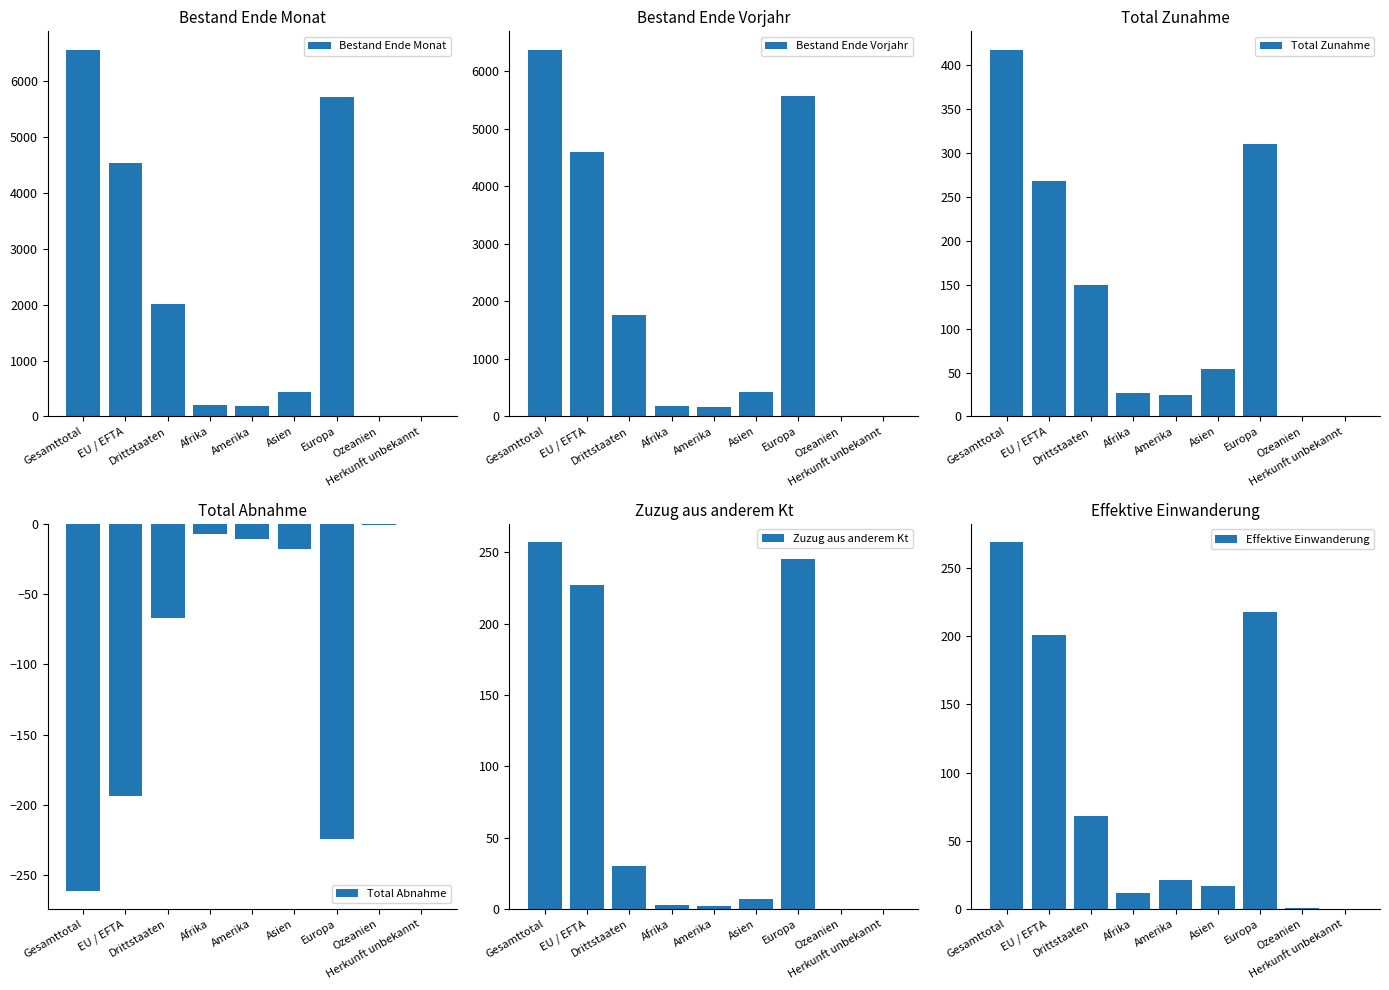

Where does the Zuzug aus anderem Kt series first go above 7?

Gesamttotal